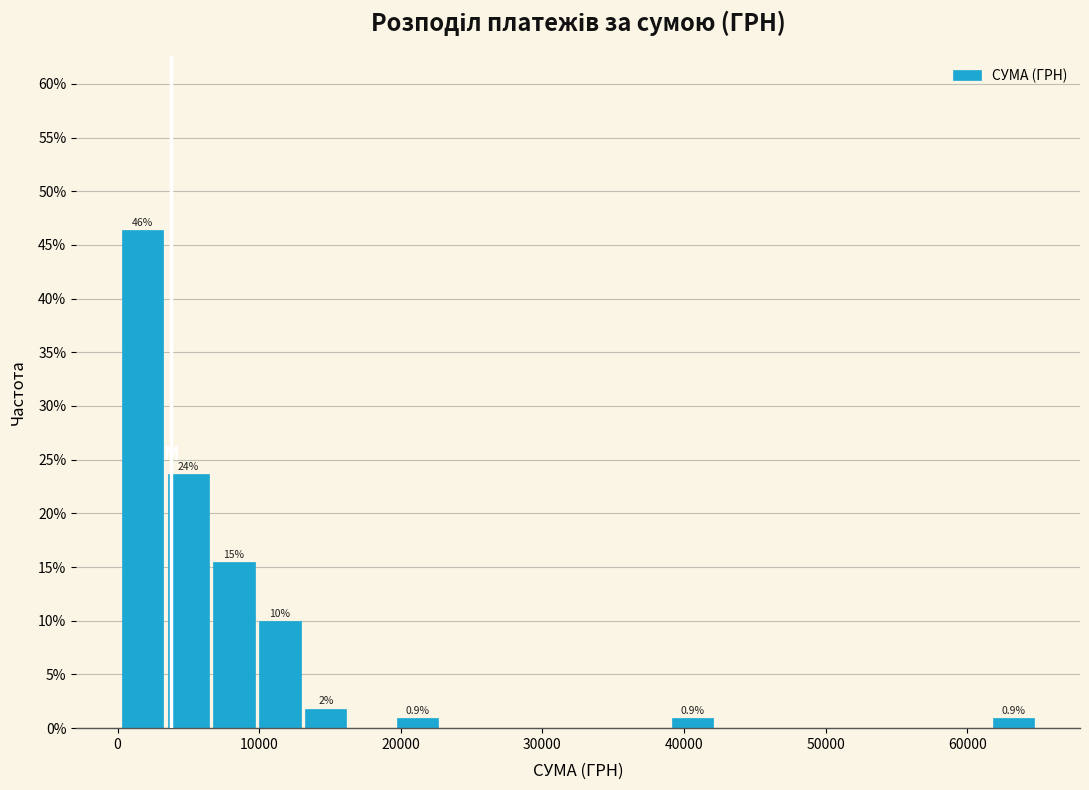

Read against the x-axis, roughly where is the centre of the tallest bar?

2000